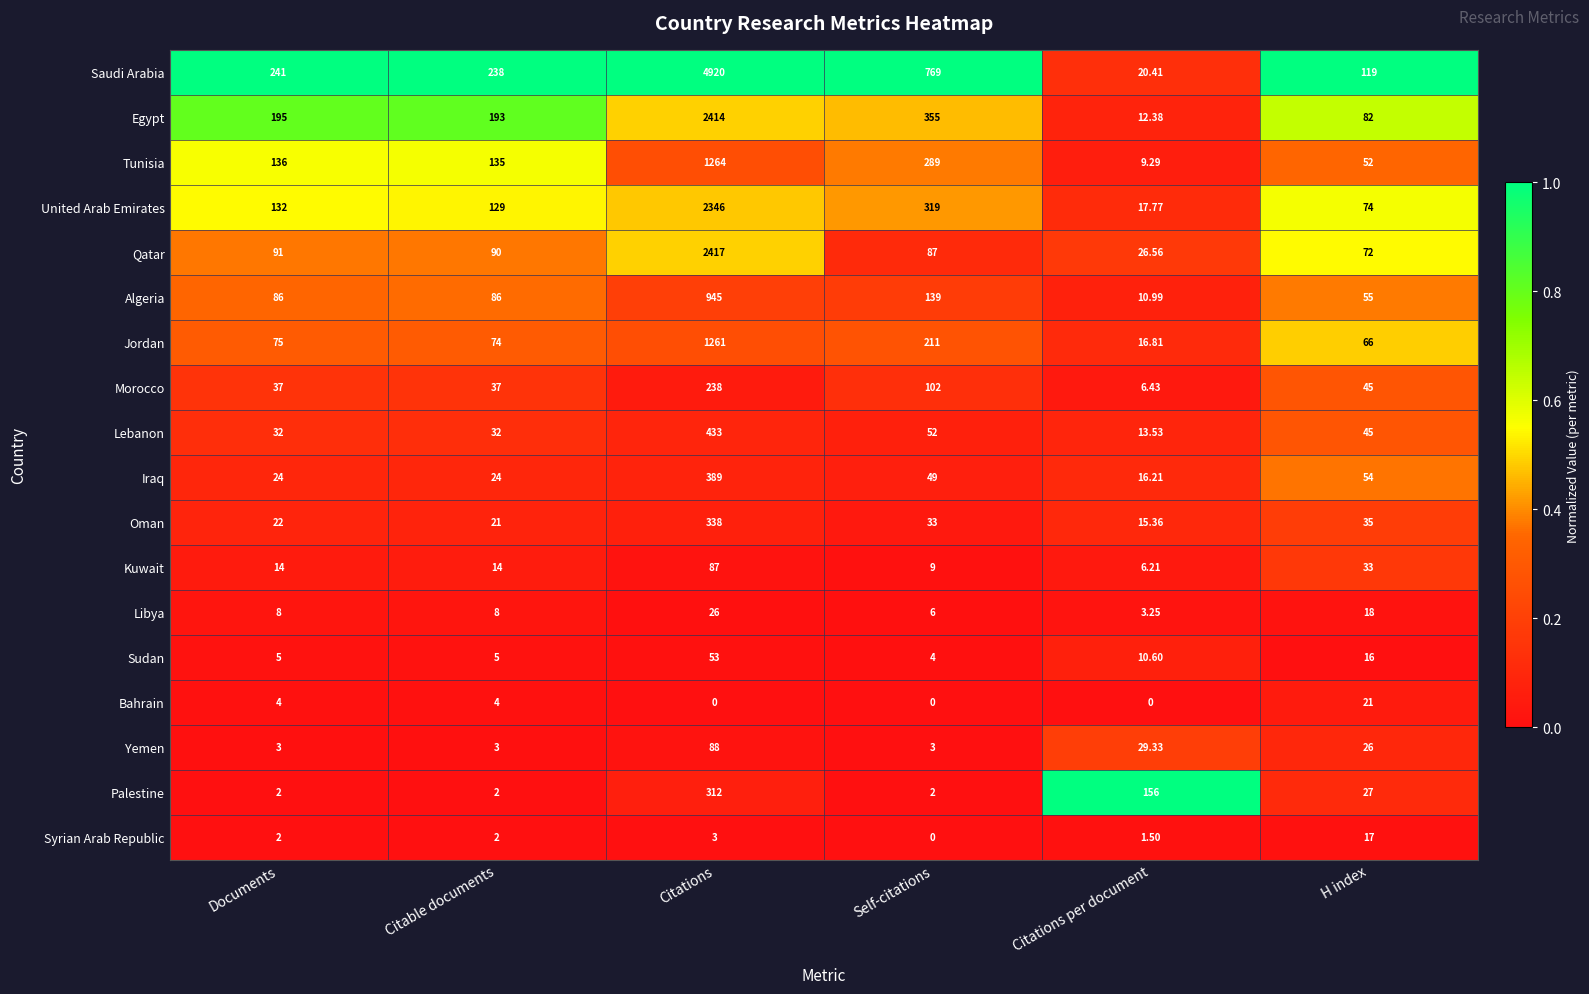

At which label is United Arab Emirates closest to 1181?

Self-citations